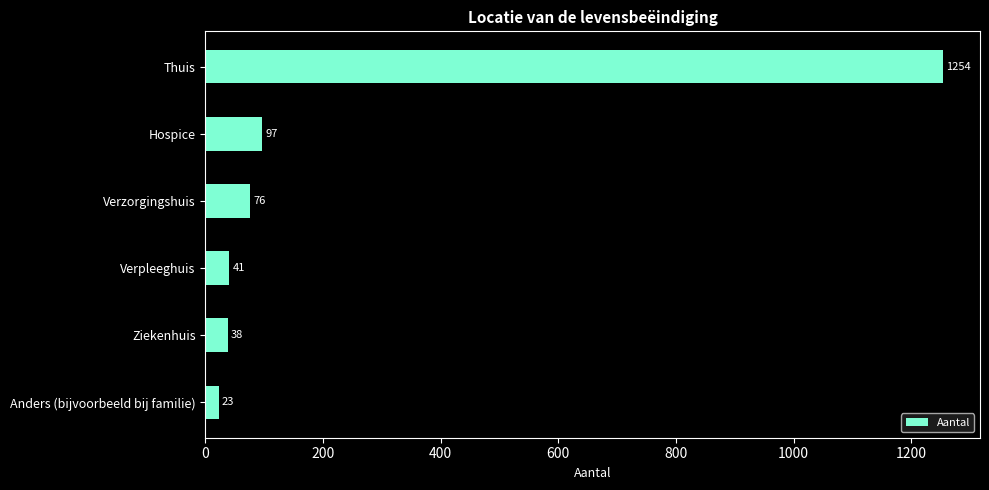

What is the difference between the values at Verzorgingshuis and Anders (bijvoorbeeld bij familie)?

53